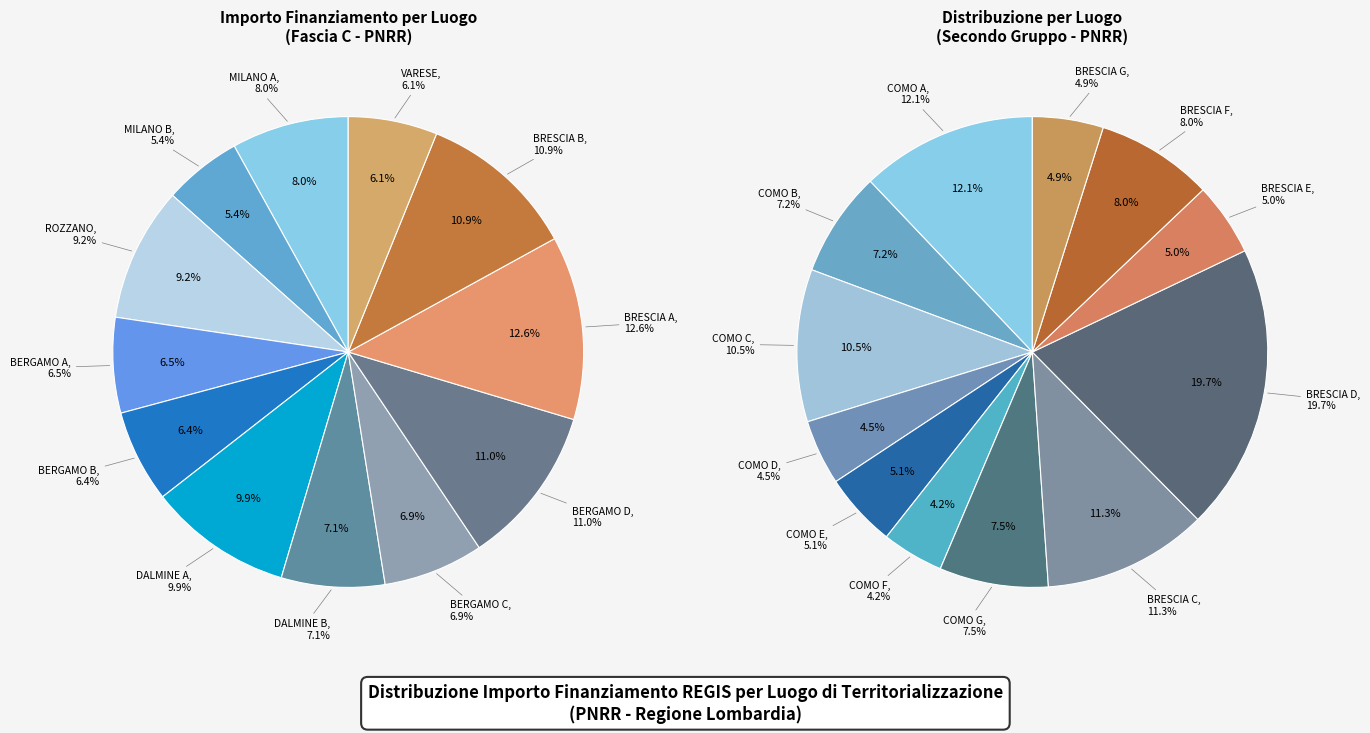

What percentage is the DALMINE (F53D23000470006) slice, to the nearest percent?

7%